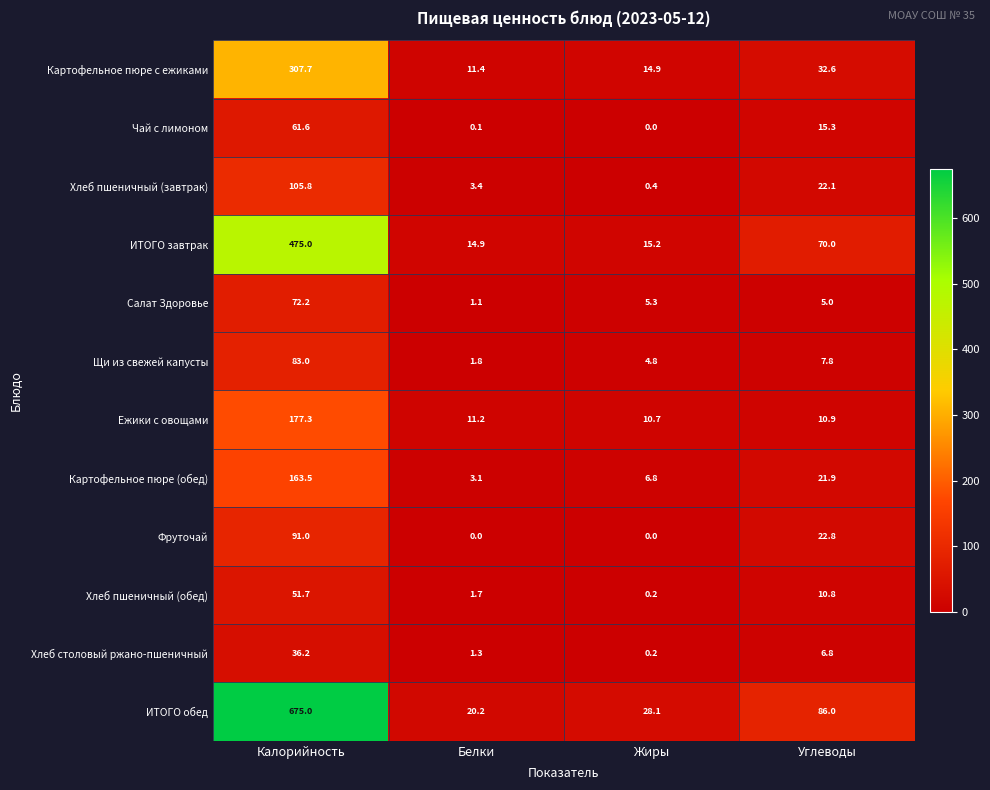

Which series has the widest spread of values?

ИТОГО обед